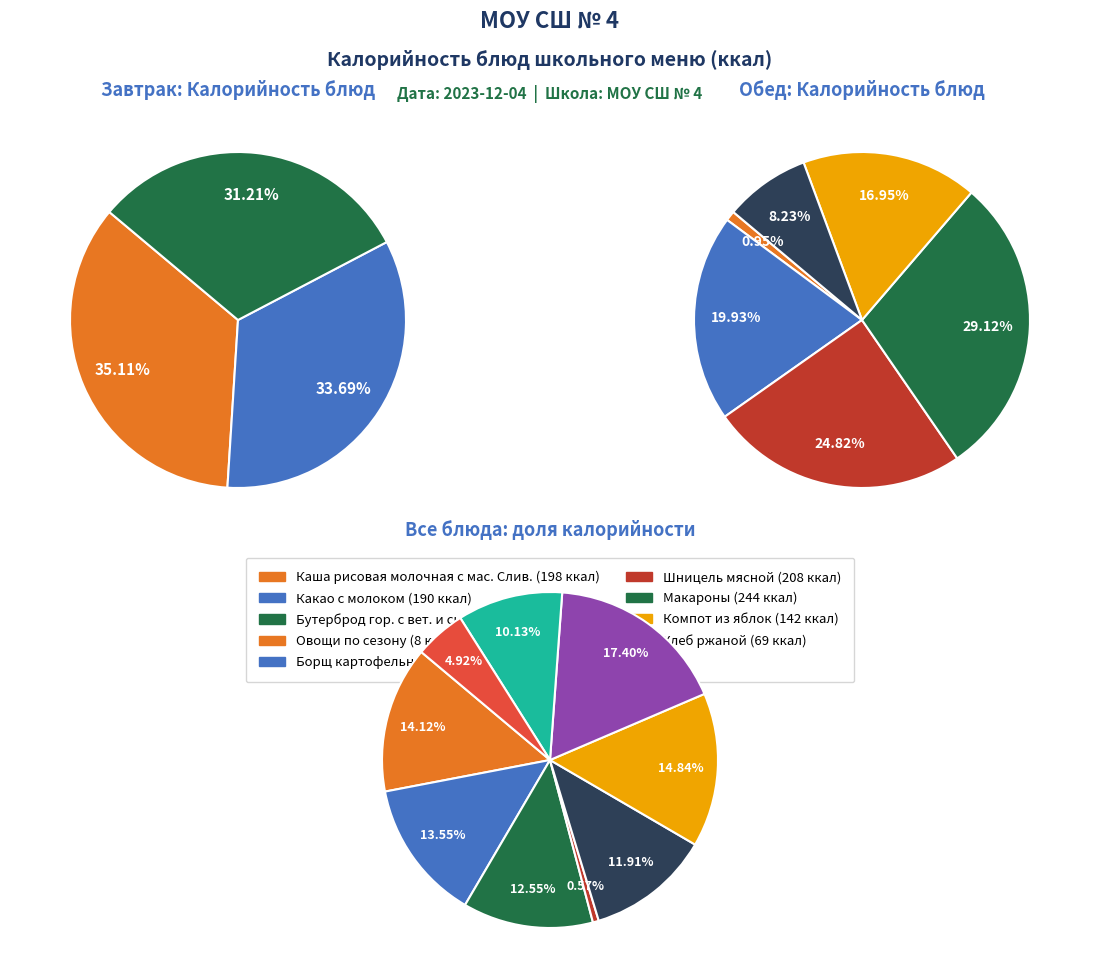

Count the number of slices in the pie.

9